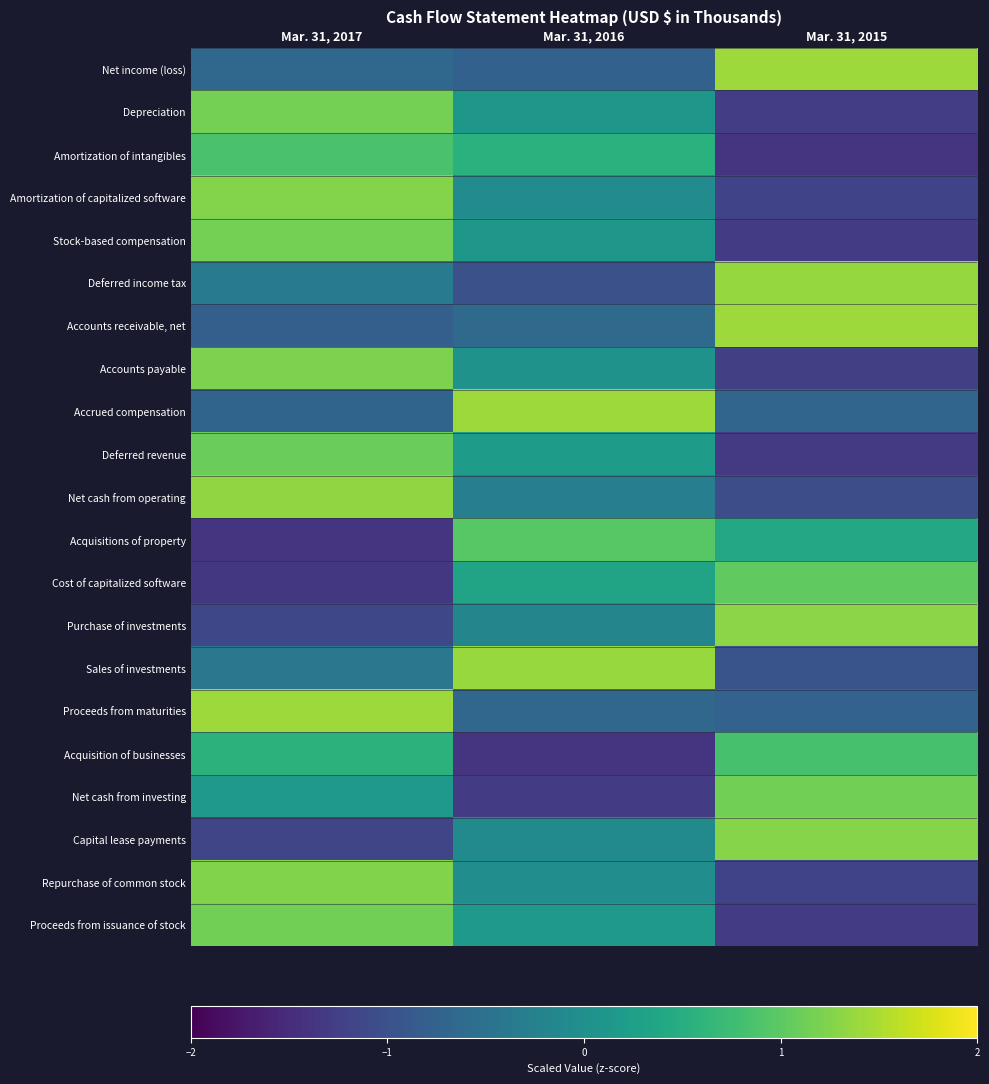

The value of Net cash from investing at Mar. 31, 2017 is 0.2. True or false?

False